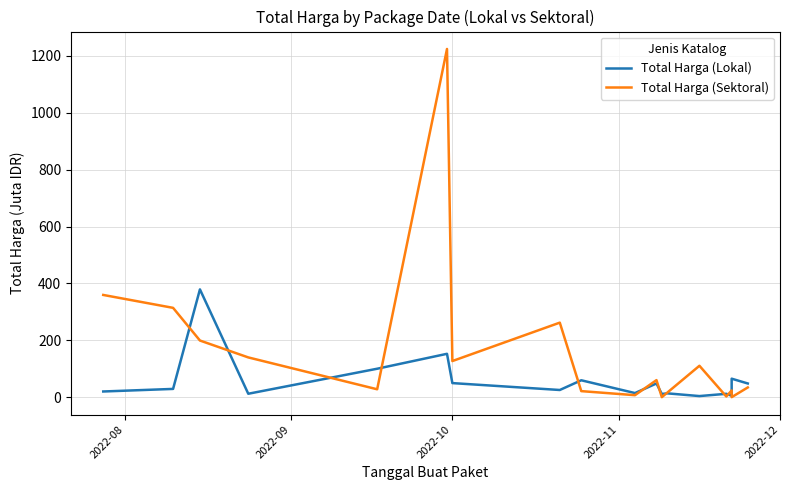

At how many categories does at least one series exceed 460?

1